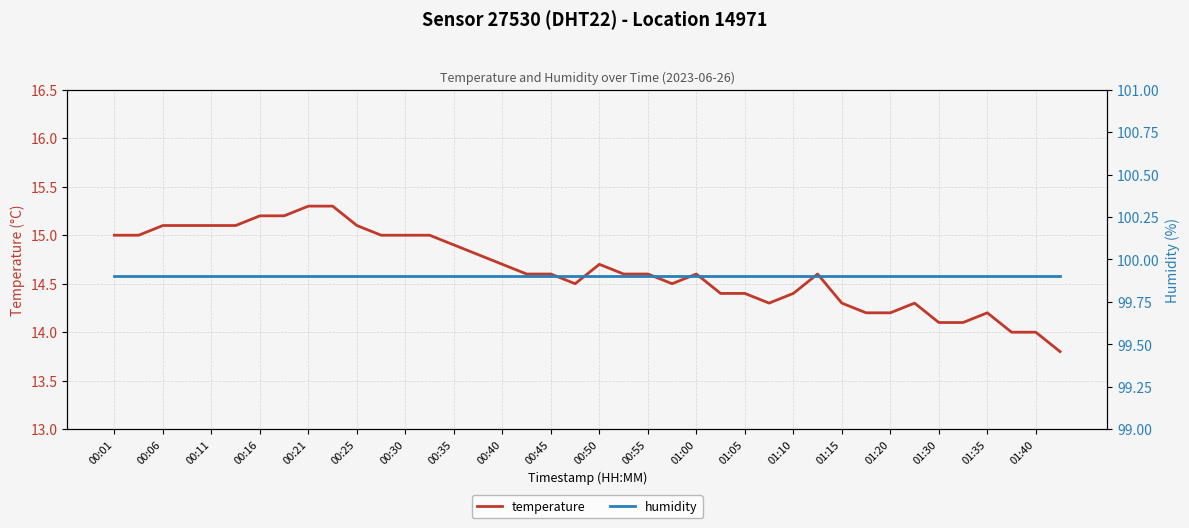

Reading right to left, extract all data points from this chart.

temperature: 13.8	14.0	14.0	14.2	14.1	14.1	14.3	14.2	14.2	14.3	14.6	14.4	14.3	14.4	14.4	14.6	14.5	14.6	14.6	14.7	14.5	14.6	14.6	14.7	14.8	14.9	15.0	15.0	15.0	15.1	15.3	15.3	15.2	15.2	15.1	15.1	15.1	15.1	15.0	15.0
humidity: 99.9	99.9	99.9	99.9	99.9	99.9	99.9	99.9	99.9	99.9	99.9	99.9	99.9	99.9	99.9	99.9	99.9	99.9	99.9	99.9	99.9	99.9	99.9	99.9	99.9	99.9	99.9	99.9	99.9	99.9	99.9	99.9	99.9	99.9	99.9	99.9	99.9	99.9	99.9	99.9